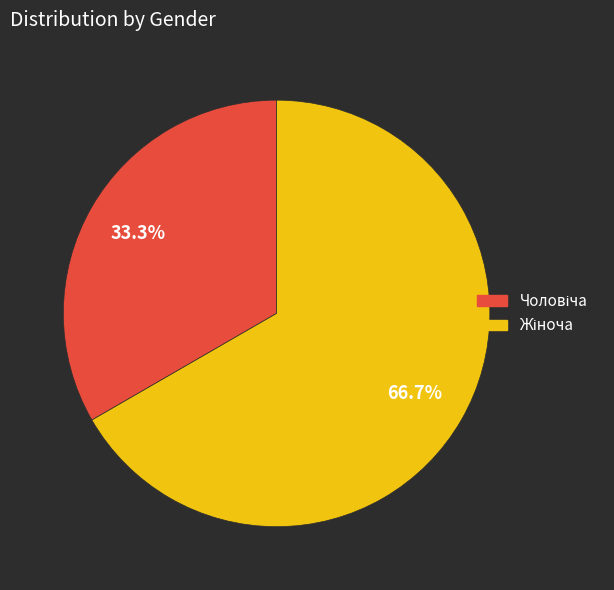

Is there any slice that represents more than half of the pie?

Yes